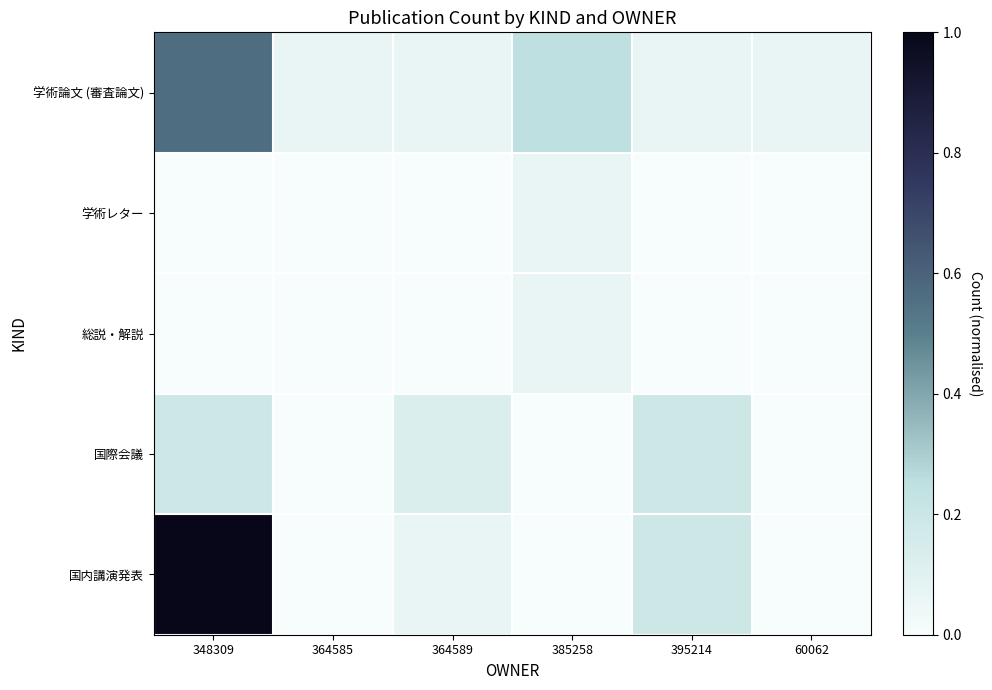

At 348309, list the series in order from largest to smallest.

国内講演発表, 学術論文 (審査論文), 国際会議, 学術レター, 総説・解説